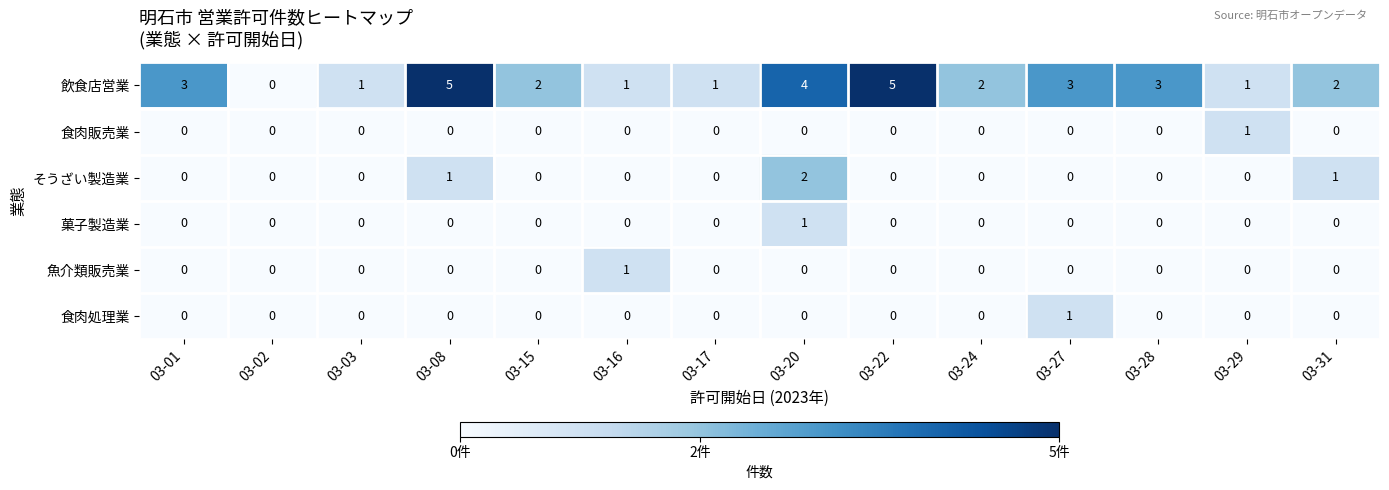

Which series has the largest total across all categories?

飲食店営業